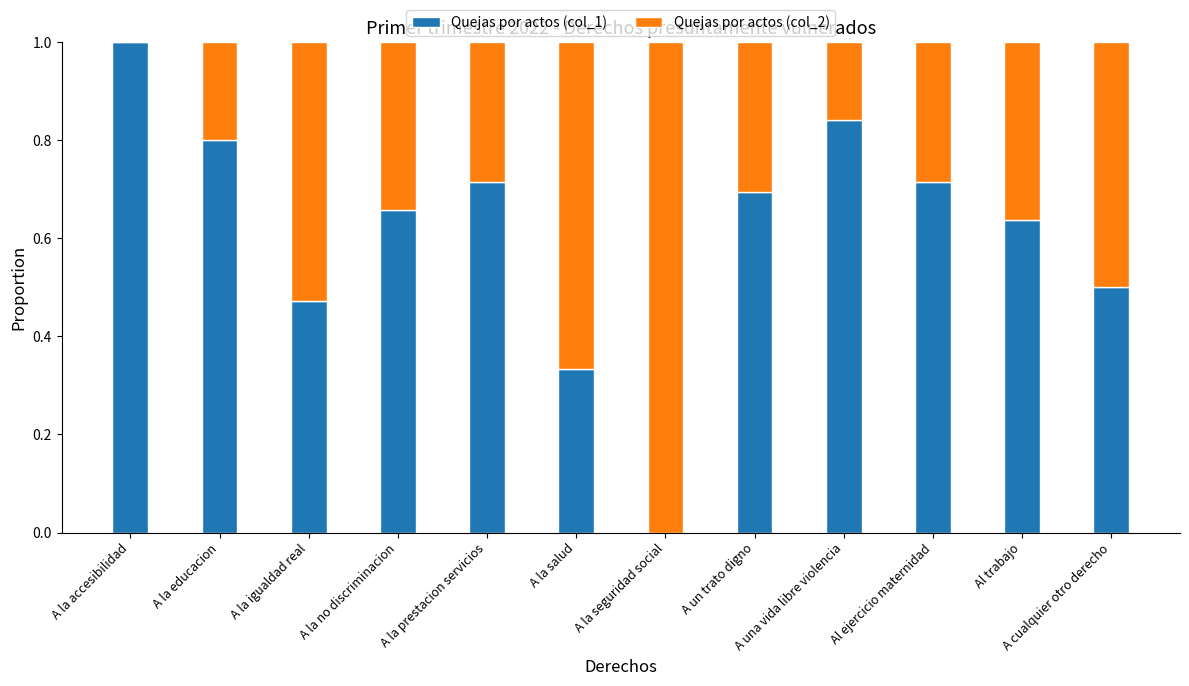

Is it true that Quejas por actos (col_1) equals 1.1 at A la no discriminacion?

False